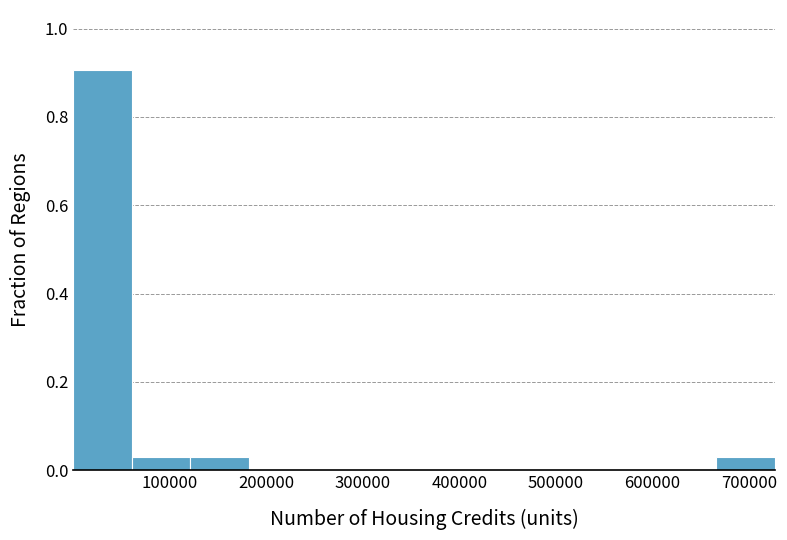

Reading left to right, transcribe this chart: for each bar, give the range it covers on the x-axis and its height. Neither the bar edges nor the heights are printed on the chart, so give them approximately, as read against the axes.

0 to 60000: 0.90
60000 to 120000: 0.04
120000 to 180000: 0.04
180000 to 240000: 0
240000 to 300000: 0
300000 to 360000: 0
360000 to 420000: 0
420000 to 480000: 0
480000 to 540000: 0
540000 to 610000: 0
610000 to 670000: 0
670000 to 730000: 0.04